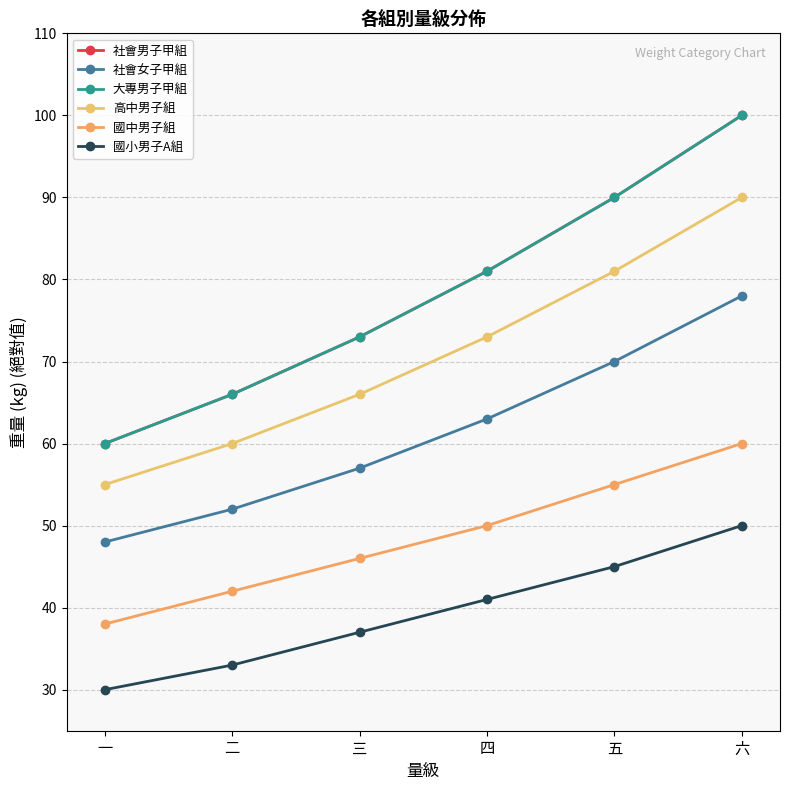

What is the greatest value displayed?

100